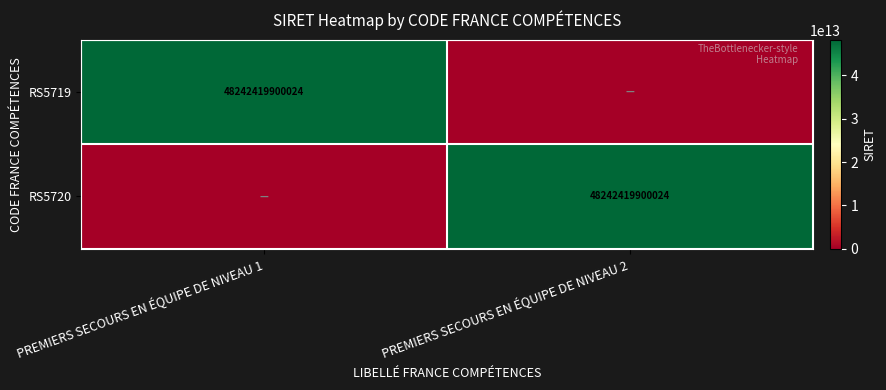

Which label corresponds to the largest value in the chart?

PREMIERS SECOURS EN ÉQUIPE DE NIVEAU 1